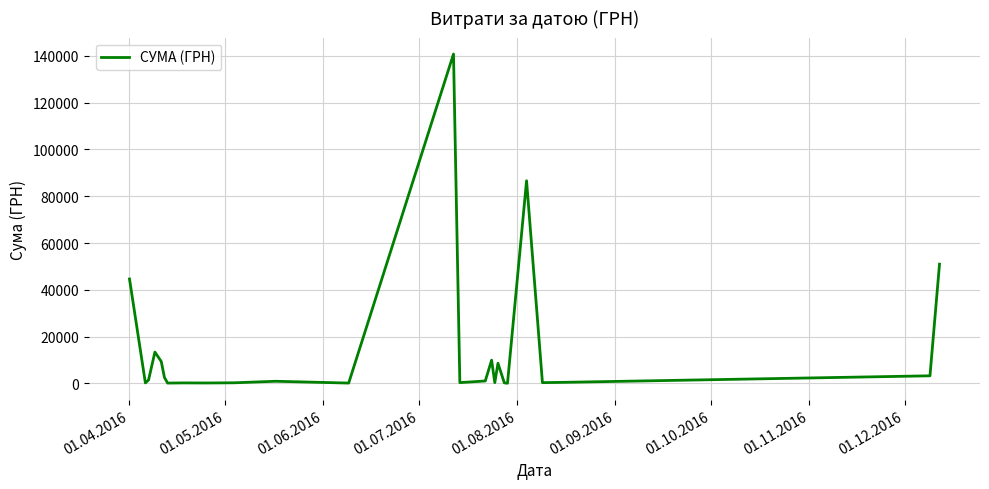

True or false: the data has more than 2 interior local peaks.

True